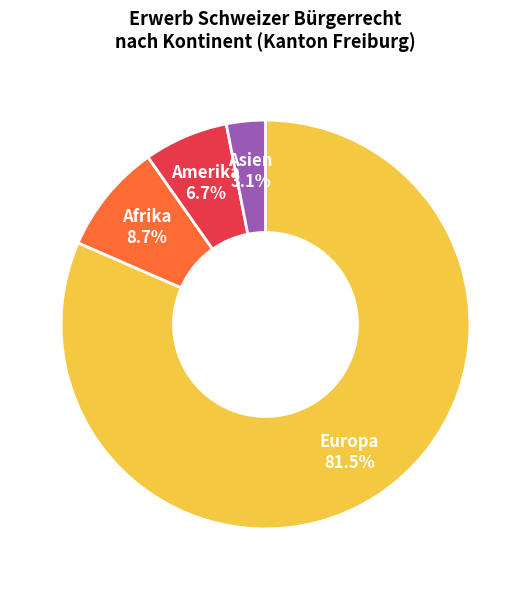

What portion of the pie excludes Amerika?

93.3%